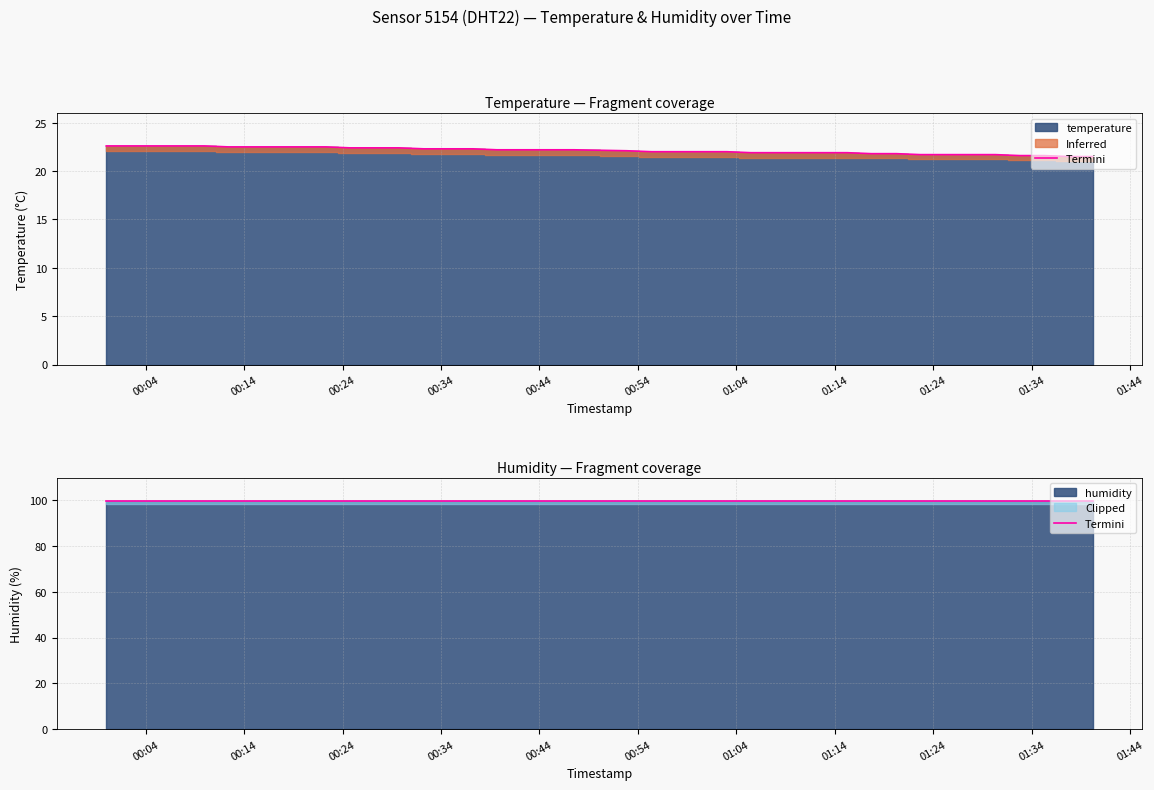

The value at 2023-07-09T01:03:02 is 4.9. True or false?

False